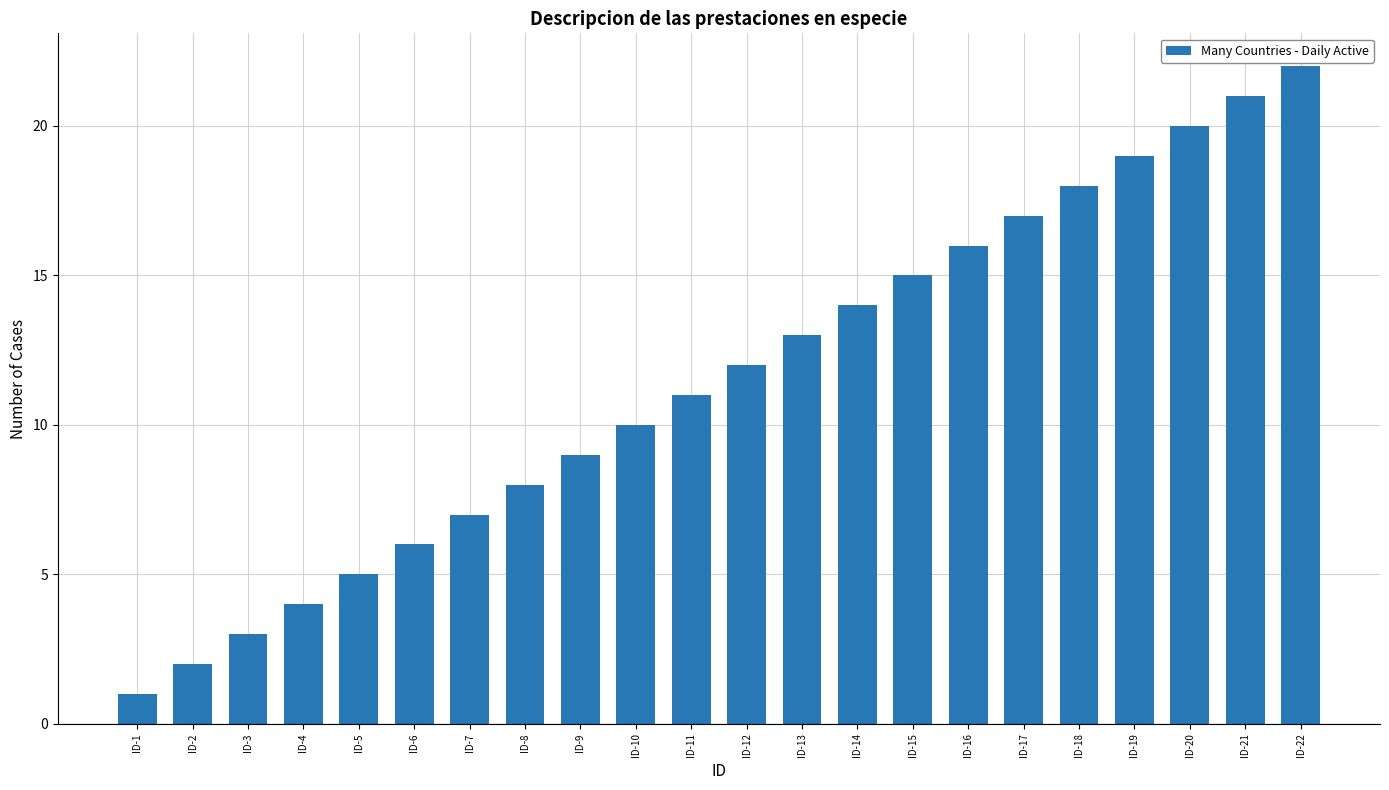

Rank the categories by value from lowest to highest.

ID-1, ID-2, ID-3, ID-4, ID-5, ID-6, ID-7, ID-8, ID-9, ID-10, ID-11, ID-12, ID-13, ID-14, ID-15, ID-16, ID-17, ID-18, ID-19, ID-20, ID-21, ID-22